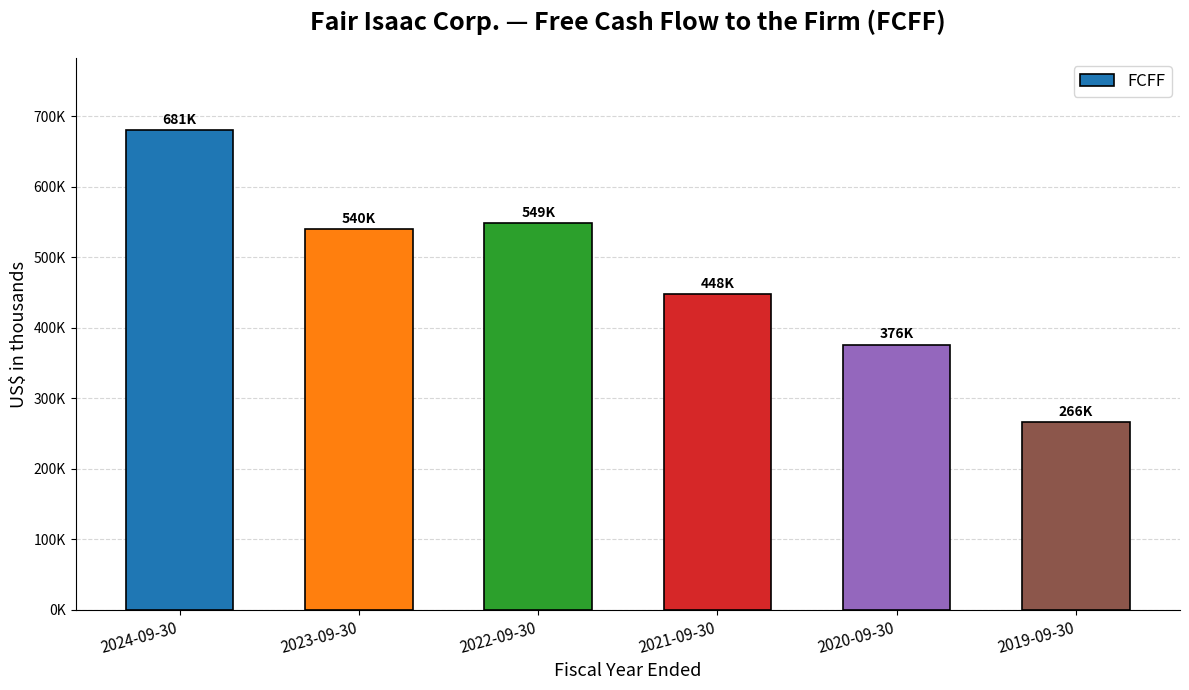

What is the label of the 4th bar from the right?

2022-09-30